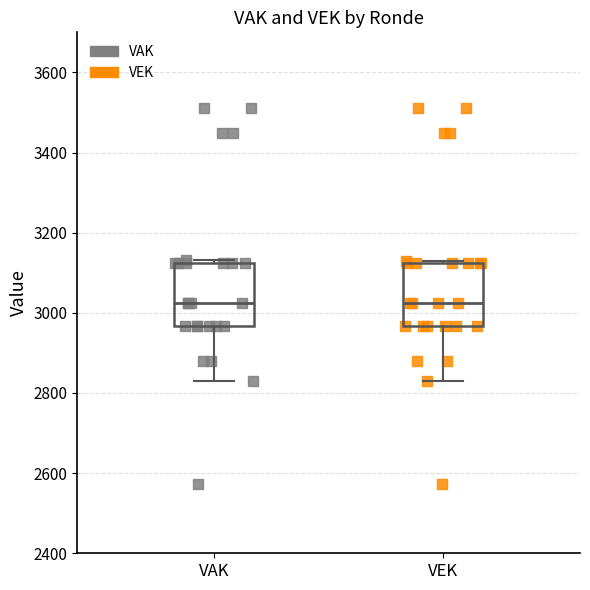

Reading left to right, read every box against the y-axis: the position of its median line, the range the box covers, and the ends of its whiskers. The values are not printed on the chart, so give them approximately, as read against the axis.

VAK: median 3020, box 2960 to 3120, whiskers 2840 to 3140
VEK: median 3020, box 2960 to 3120, whiskers 2840 to 3140